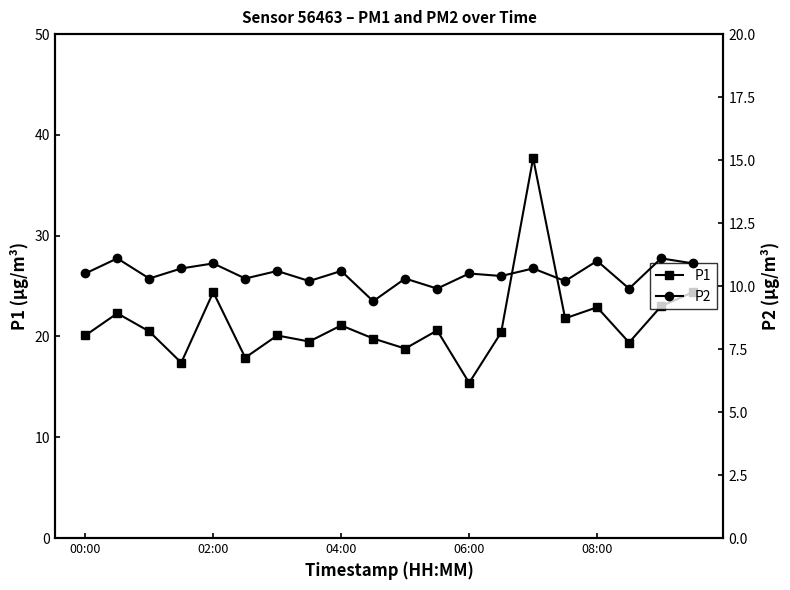

True or false: P1 has more than 0 points higher than both neighbors.

True